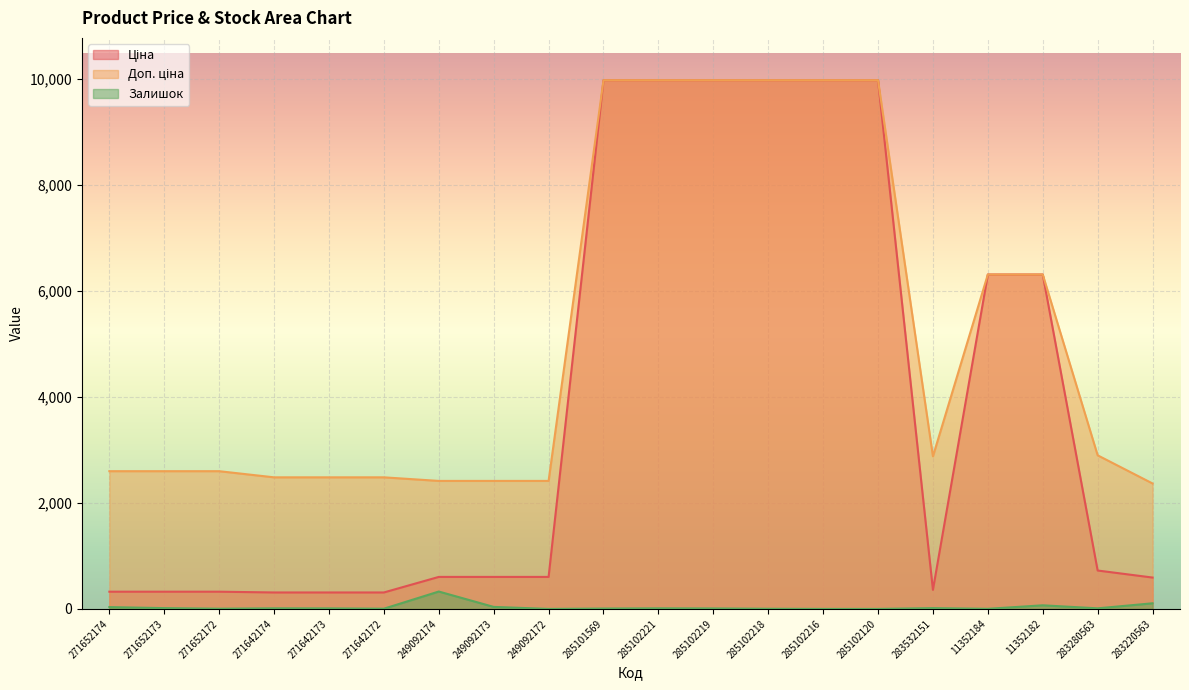

True or false: Ціна and Залишок intersect in this chart.

False